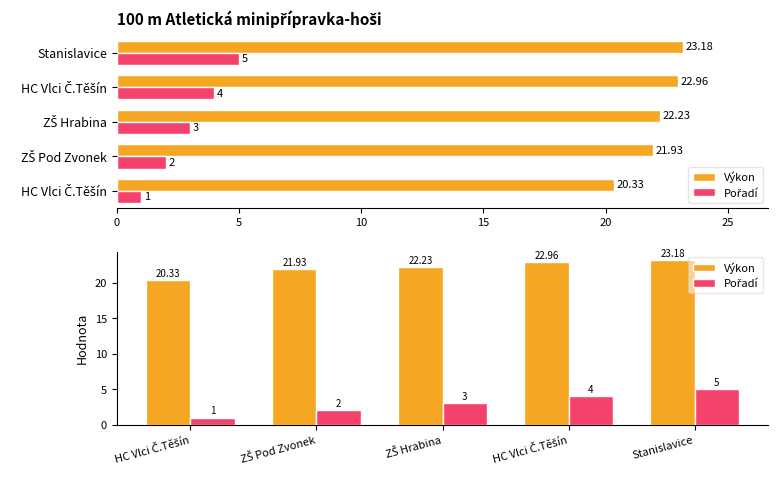

Is the value of Výkon at 15 greater than the value of Pořadí at 5?

Yes